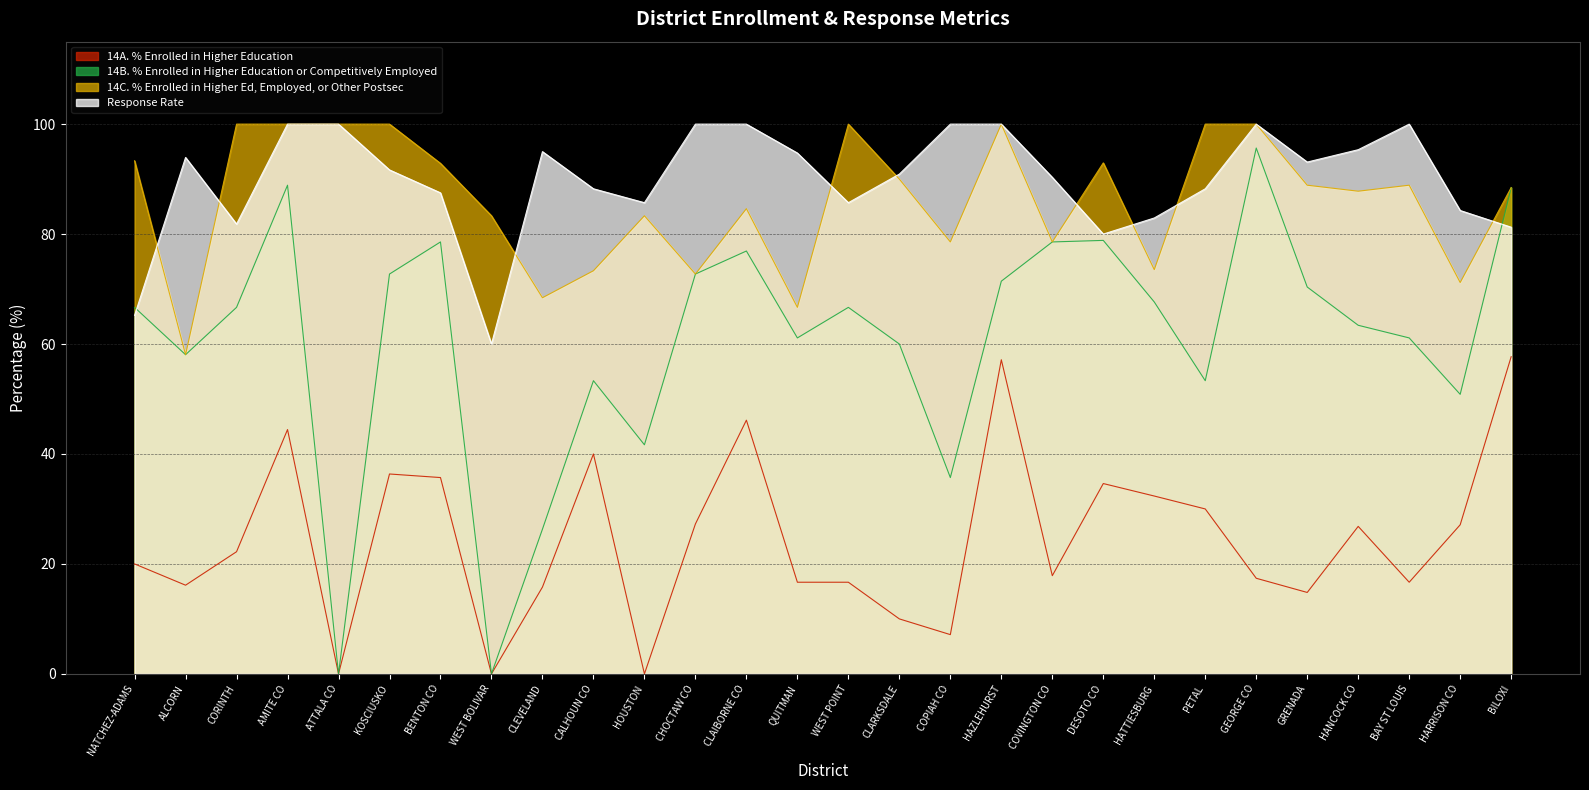

Which category has the lowest value in the Response Rate series?

WEST BOLIVAR